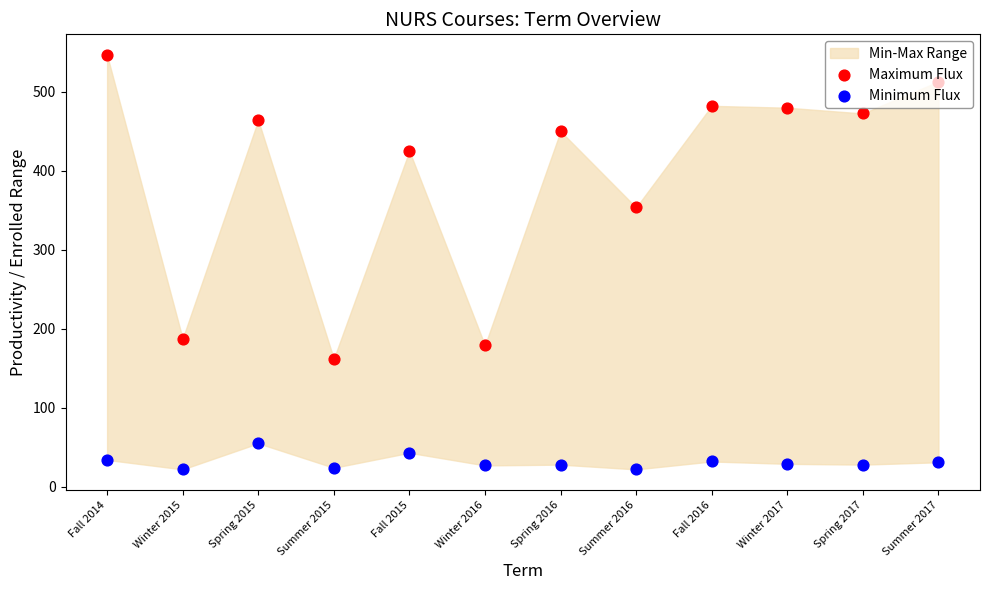

What is the total value across all series at Fall 2016?

514.1